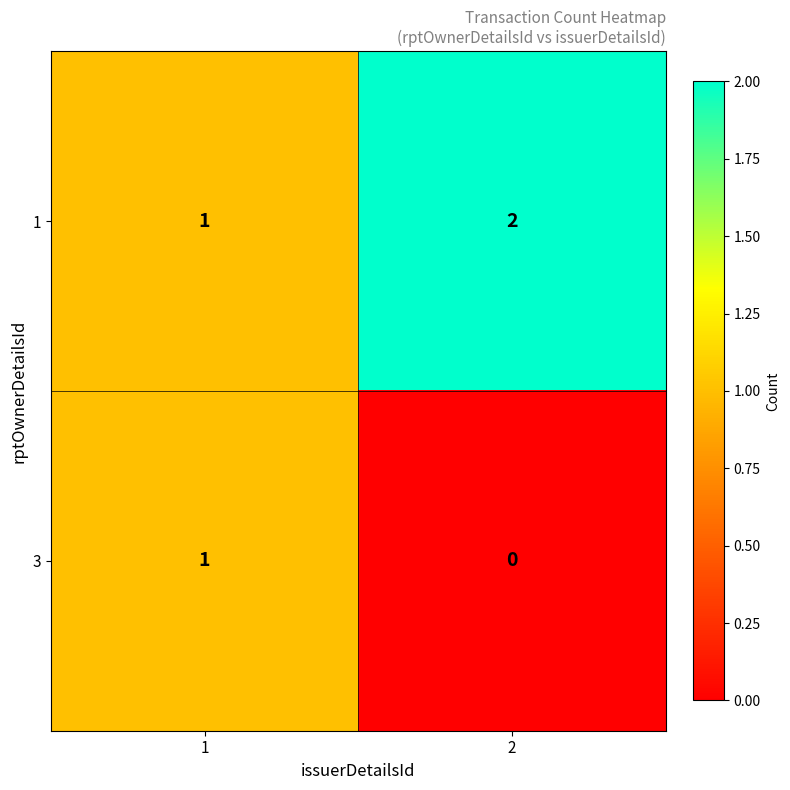

What is the sum of all 1 values?

3